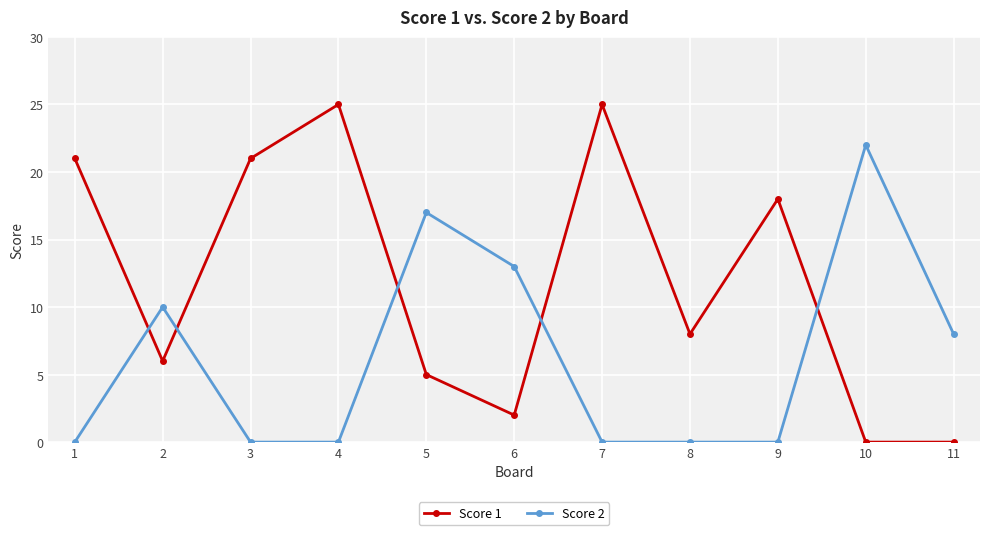

Reading right to left, what are all the values shown in this chart?

Score 1: 11=0	10=0	9=18	8=8	7=25	6=2	5=5	4=25	3=21	2=6	1=21
Score 2: 11=8	10=22	9=0	8=0	7=0	6=13	5=17	4=0	3=0	2=10	1=0